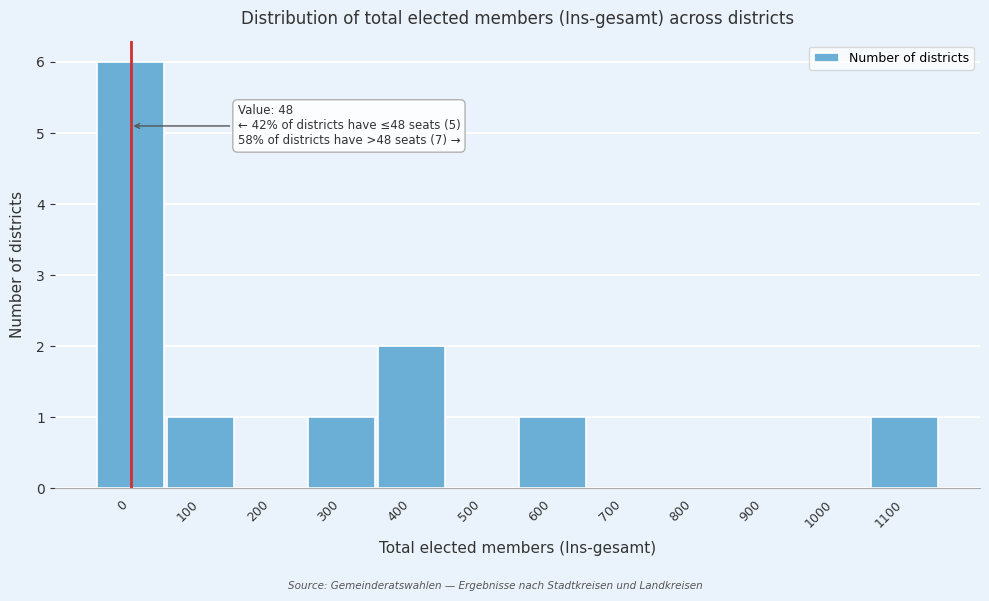

Reading left to right, transcribe all the data shown in this chart.

0=6	100=1	200=0	300=1	400=2	500=0	600=1	700=0	800=0	900=0	1000=0	1100=1